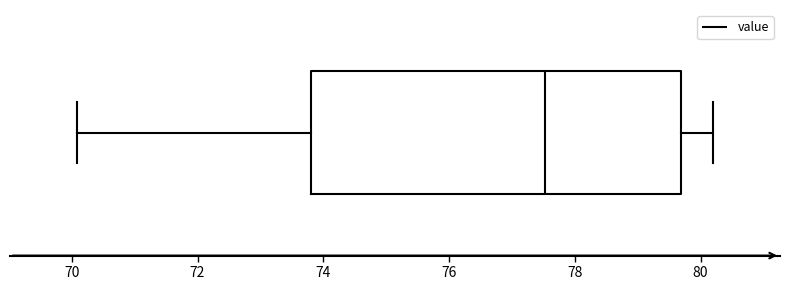

Read this box plot against the x-axis: the position of the median line, the range covered by the box, and the ends of both whiskers. The values are not printed on the chart, so give them approximately, as read against the axis.

median 77.6, box 73.8 to 79.6, whiskers 70.0 to 80.2